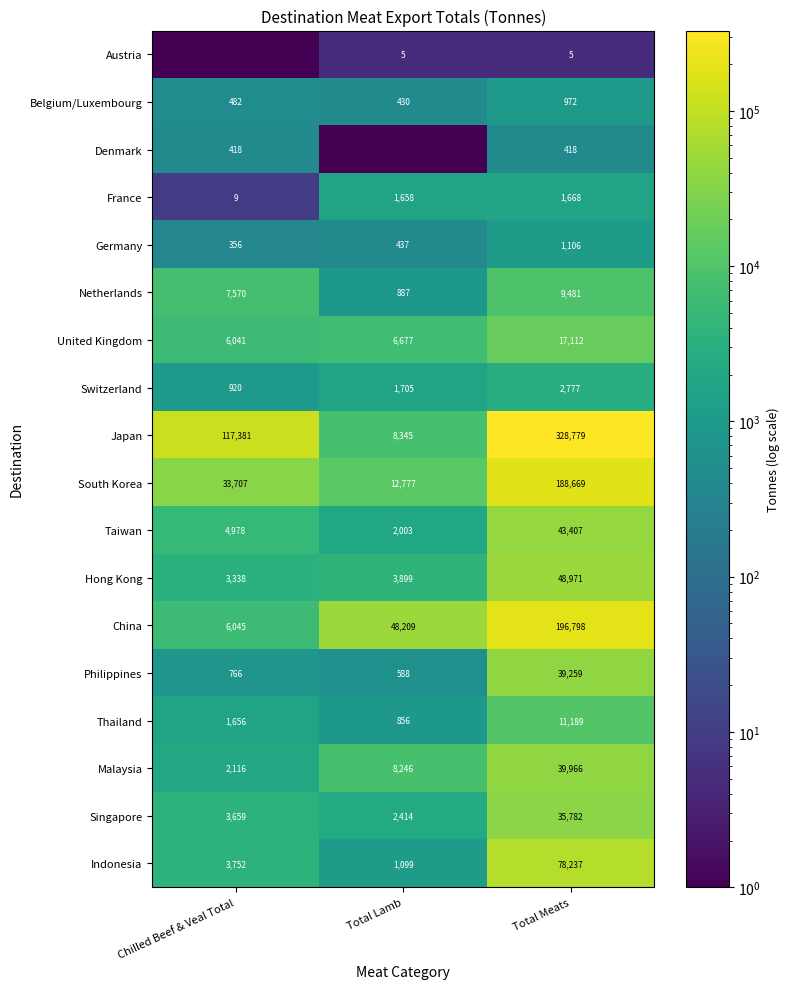

Rank the series at Total Meats from highest to lowest value.

Japan, China, South Korea, Indonesia, Hong Kong, Taiwan, Malaysia, Philippines, Singapore, United Kingdom, Thailand, Netherlands, Switzerland, France, Germany, Belgium/Luxembourg, Denmark, Austria